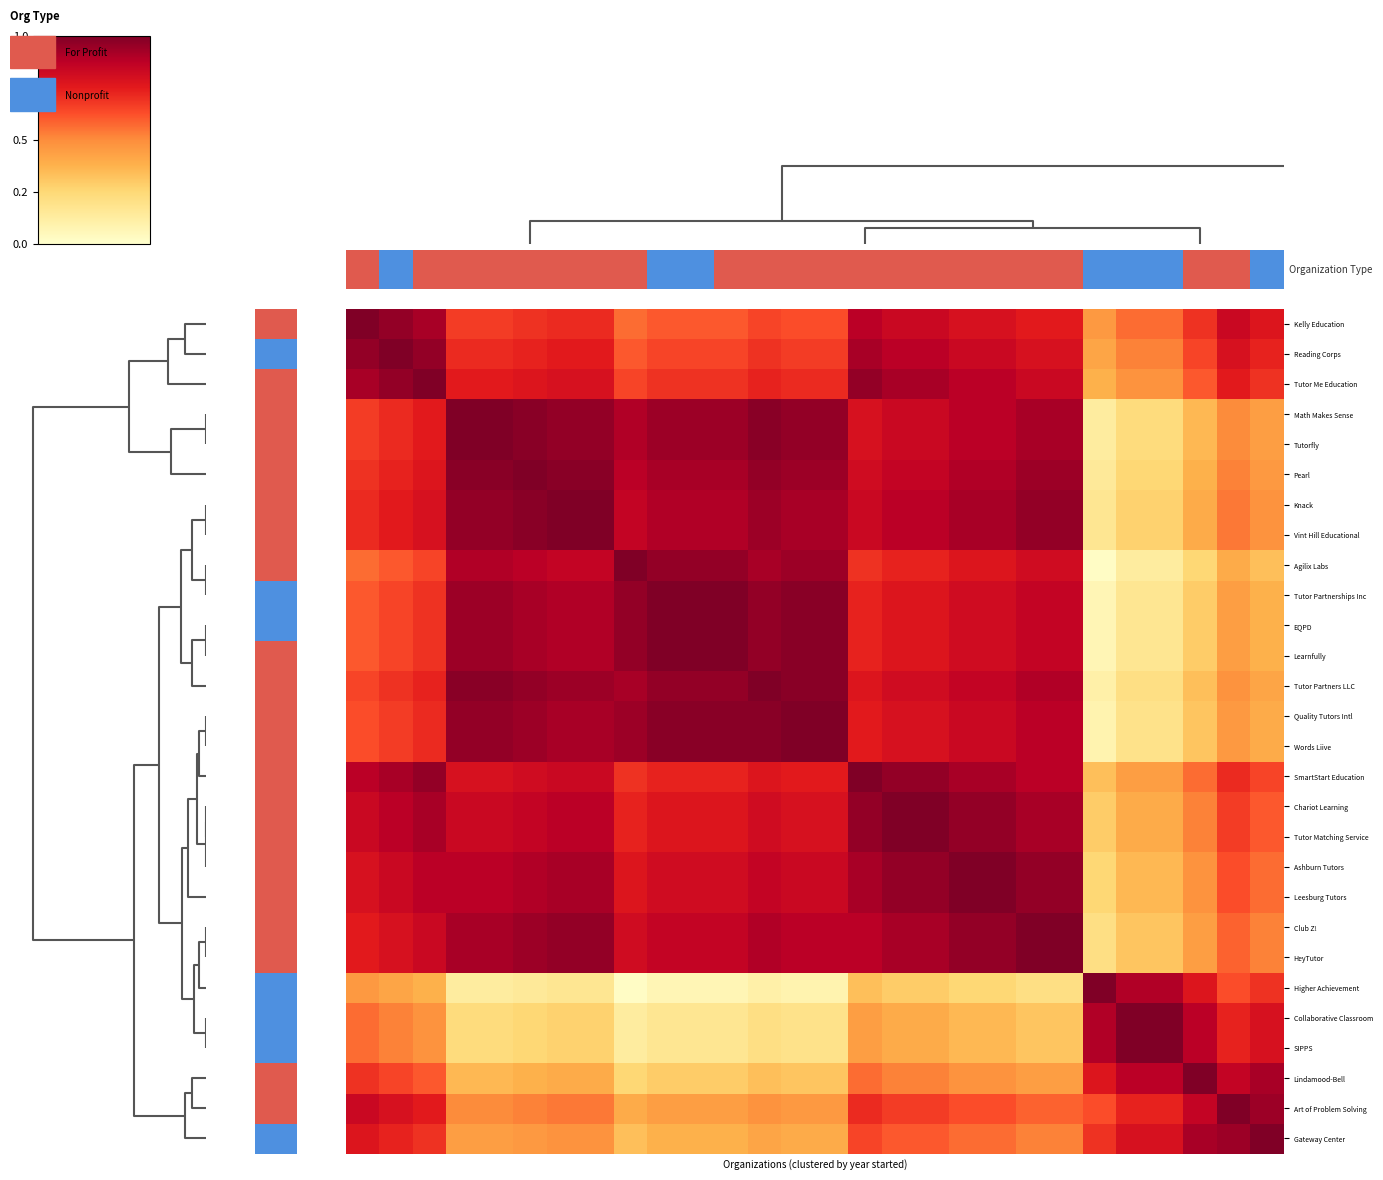

What is the greatest value displayed?

1.0